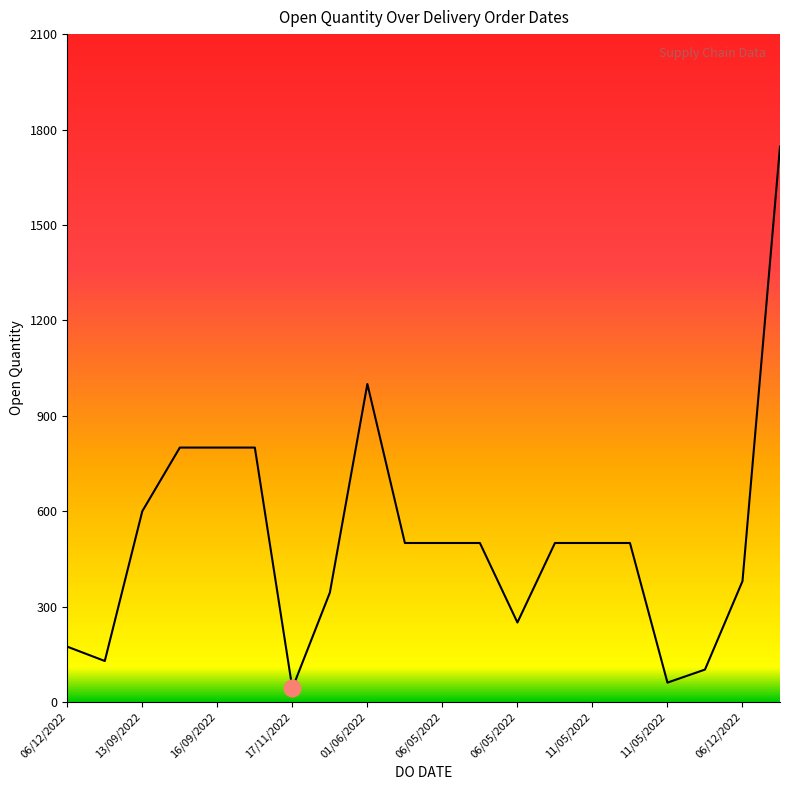

What is the difference between the maximum and minimum values?

1703